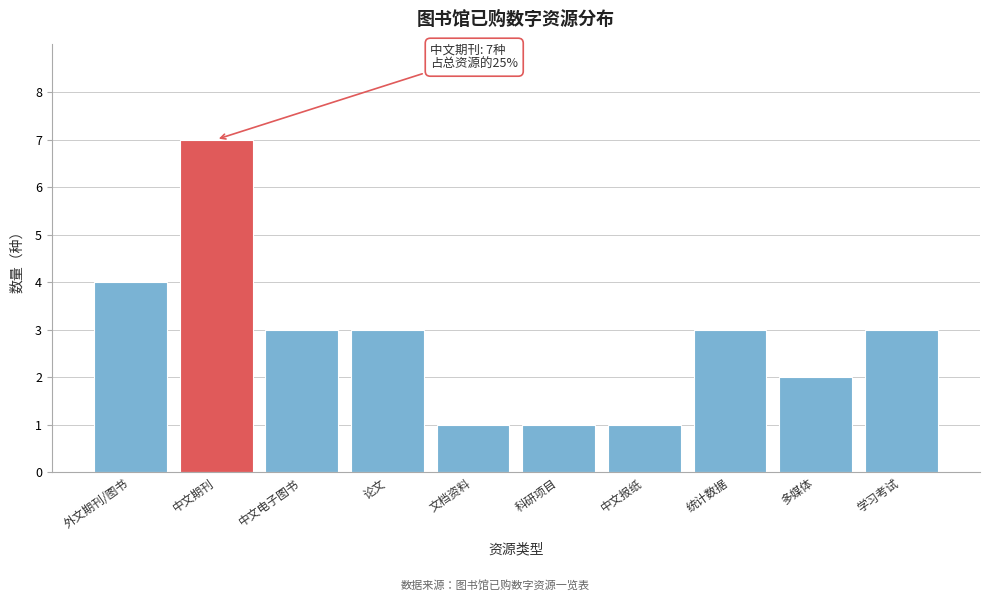

Reading left to right, what are all the values shown in this chart?

4	7	3	3	1	1	1	3	2	3